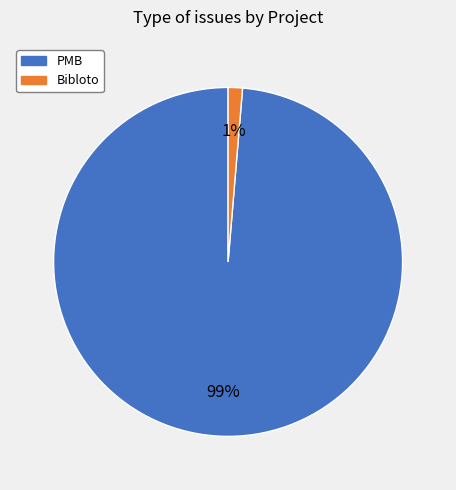

How many segments does this pie chart have?

2